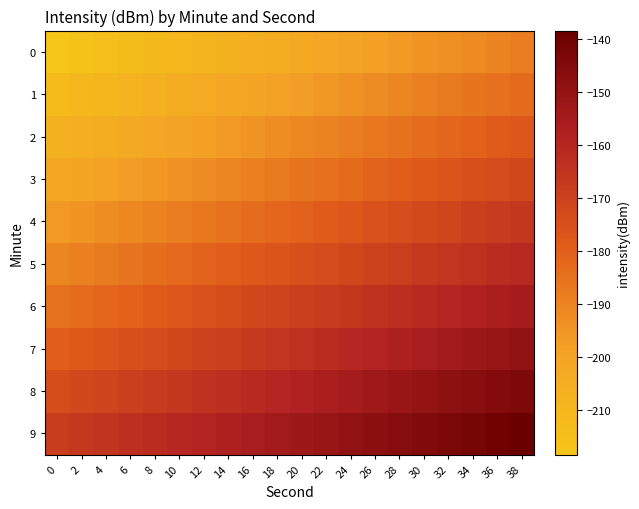

Reading left to right, extract all data points from this chart.

0: 0=-218.5	2=-216.9	4=-215.3	6=-213.8	8=-212.2	10=-210.6	12=-209.0	14=-207.4	16=-205.9	18=-204.3	20=-202.7	22=-201.1	24=-199.5	26=-198.0	28=-196.4	30=-194.8	32=-193.2	34=-191.6	36=-190.1	38=-188.5
1: 0=-212.9	2=-211.4	4=-209.8	6=-208.2	8=-206.6	10=-205.0	12=-203.5	14=-201.9	16=-200.3	18=-198.7	20=-197.1	22=-195.6	24=-194.0	26=-192.4	28=-190.8	30=-189.3	32=-187.7	34=-186.1	36=-184.5	38=-182.9
2: 0=-207.4	2=-205.8	4=-204.2	6=-202.6	8=-201.1	10=-199.5	12=-197.9	14=-196.3	16=-194.7	18=-193.2	20=-191.6	22=-190.0	24=-188.4	26=-186.9	28=-185.3	30=-183.7	32=-182.1	34=-180.5	36=-179.0	38=-177.4
3: 0=-201.8	2=-200.2	4=-198.7	6=-197.1	8=-195.5	10=-193.9	12=-192.4	14=-190.8	16=-189.2	18=-187.6	20=-186.0	22=-184.5	24=-182.9	26=-181.3	28=-179.7	30=-178.1	32=-176.6	34=-175.0	36=-173.4	38=-171.8
4: 0=-196.3	2=-194.7	4=-193.1	6=-191.5	8=-190.0	10=-188.4	12=-186.8	14=-185.2	16=-183.6	18=-182.1	20=-180.5	22=-178.9	24=-177.3	26=-175.7	28=-174.2	30=-172.6	32=-171.0	34=-169.4	36=-167.8	38=-166.3
5: 0=-190.7	2=-189.1	4=-187.6	6=-186.0	8=-184.4	10=-182.8	12=-181.2	14=-179.7	16=-178.1	18=-176.5	20=-174.9	22=-173.3	24=-171.8	26=-170.2	28=-168.6	30=-167.0	32=-165.5	34=-163.9	36=-162.3	38=-160.7
6: 0=-185.2	2=-183.6	4=-182.0	6=-180.4	8=-178.8	10=-177.3	12=-175.7	14=-174.1	16=-172.5	18=-170.9	20=-169.4	22=-167.8	24=-166.2	26=-164.6	28=-163.1	30=-161.5	32=-159.9	34=-158.3	36=-156.7	38=-155.2
7: 0=-179.6	2=-178.0	4=-176.4	6=-174.9	8=-173.3	10=-171.7	12=-170.1	14=-168.5	16=-167.0	18=-165.4	20=-163.8	22=-162.2	24=-160.7	26=-159.1	28=-157.5	30=-155.9	32=-154.3	34=-152.8	36=-151.2	38=-149.6
8: 0=-174.0	2=-172.5	4=-170.9	6=-169.3	8=-167.7	10=-166.2	12=-164.6	14=-163.0	16=-161.4	18=-159.8	20=-158.3	22=-156.7	24=-155.1	26=-153.5	28=-151.9	30=-150.4	32=-148.8	34=-147.2	36=-145.6	38=-144.0
9: 0=-168.5	2=-166.9	4=-165.3	6=-163.8	8=-162.2	10=-160.6	12=-159.0	14=-157.4	16=-155.9	18=-154.3	20=-152.7	22=-151.1	24=-149.5	26=-148.0	28=-146.4	30=-144.8	32=-143.2	34=-141.6	36=-140.1	38=-138.5